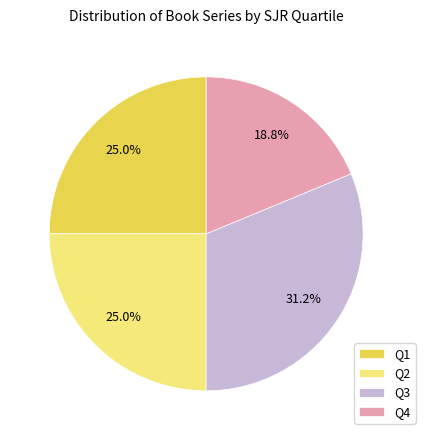

Which slice is the smallest?

Q4